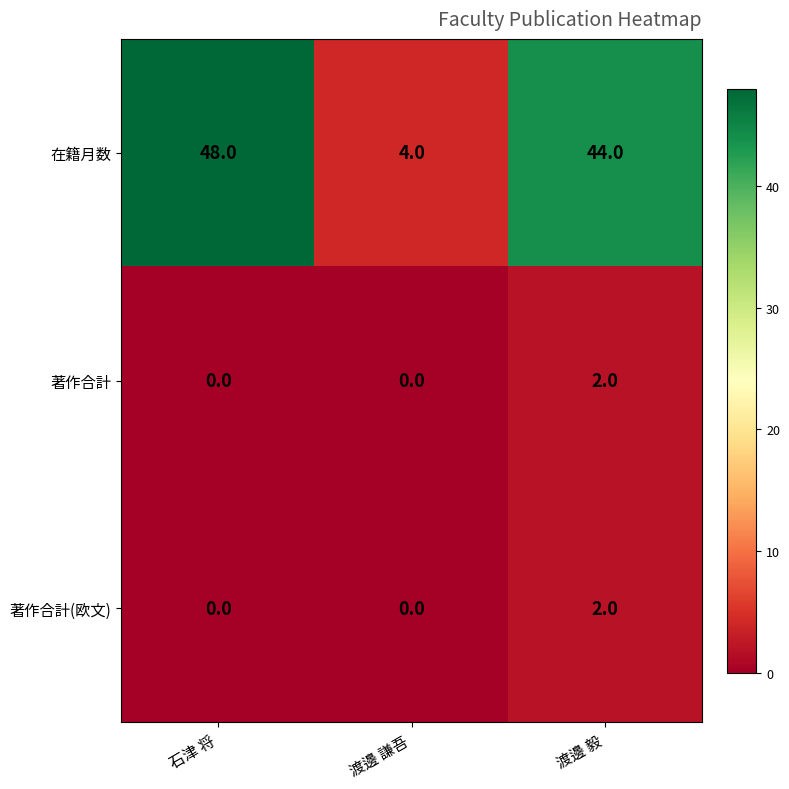

Between 石津 将 and 渡邊 毅, which series saw the biggest shift?

在籍月数